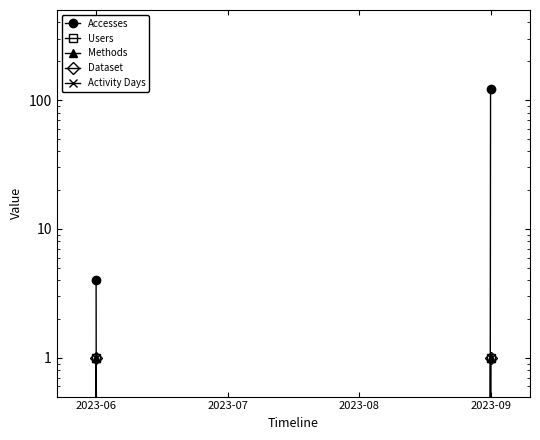

Which series has the largest range (max minus min)?

Accesses